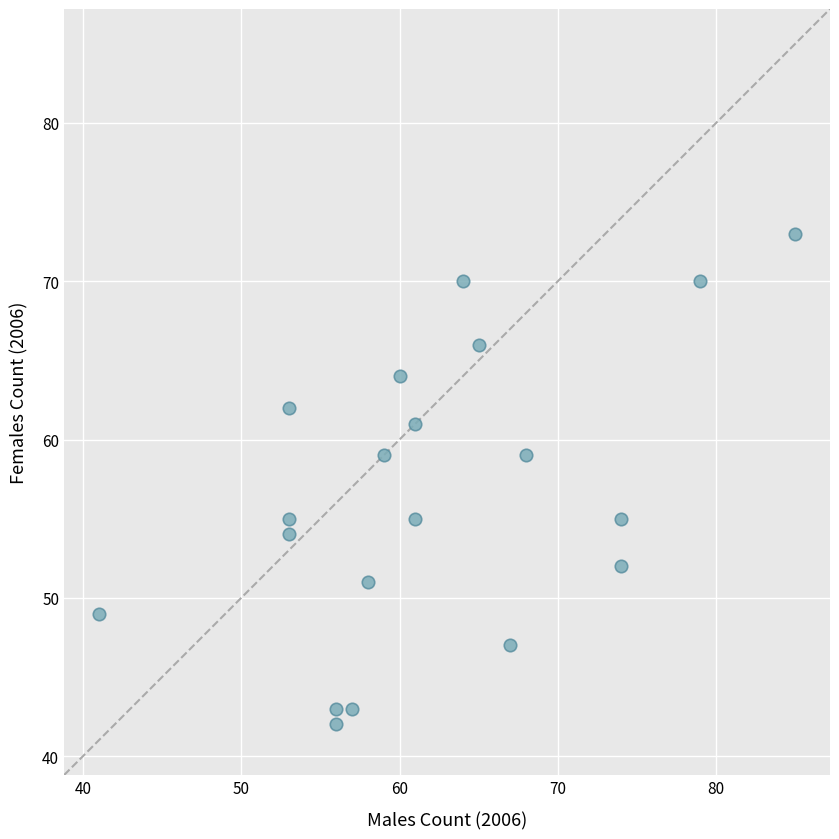

What is the range of Y values (max minus min)?

31